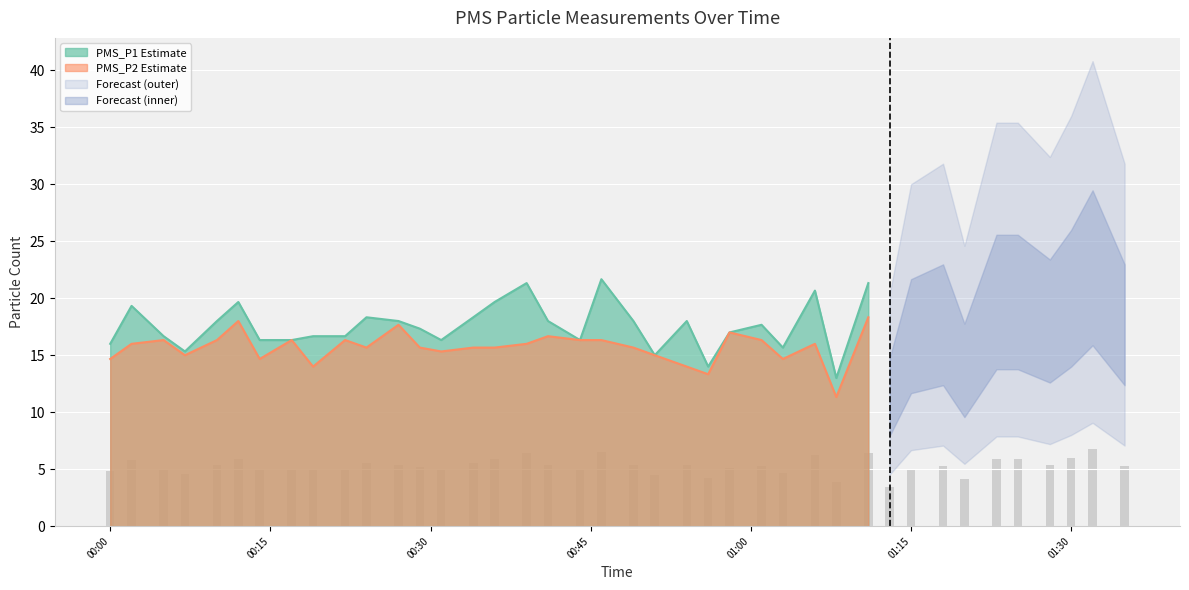

Read the PMS_P1 value at 2022/07/24 00:19.

16.7